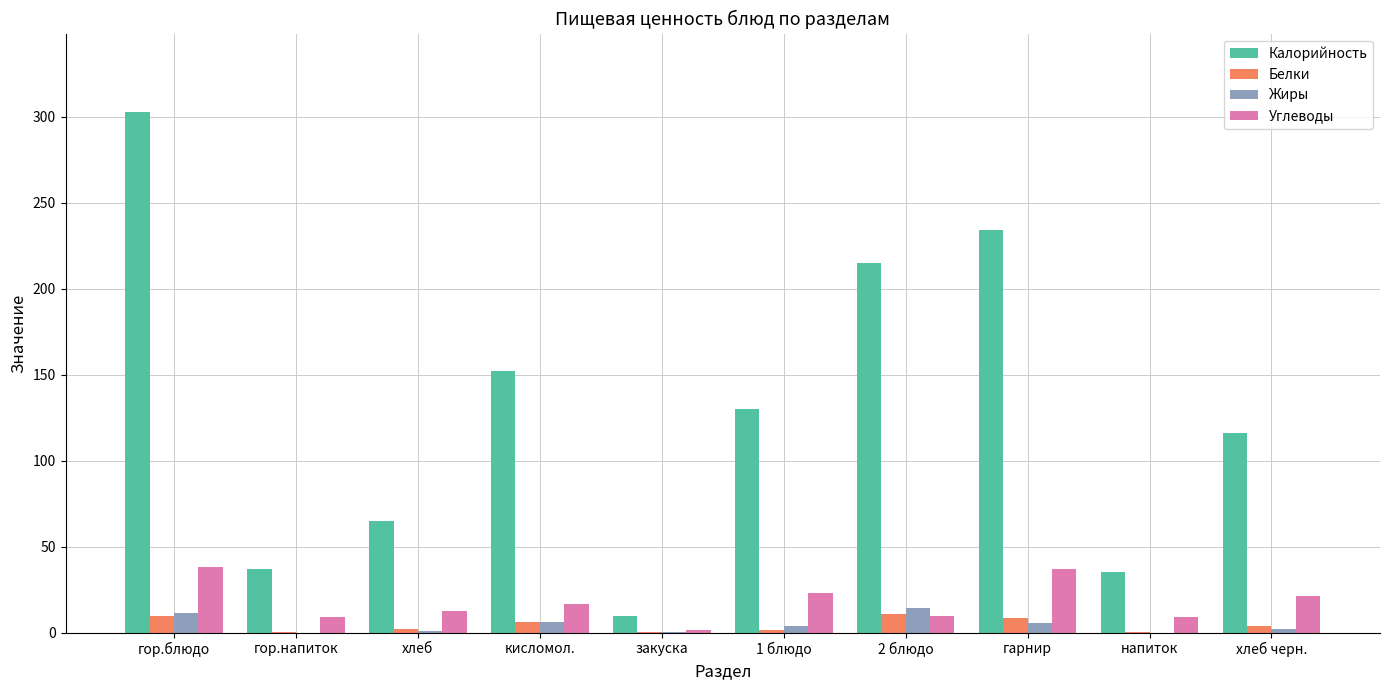

What are all the series names shown in the legend?

Калорийность, Белки, Жиры, Углеводы